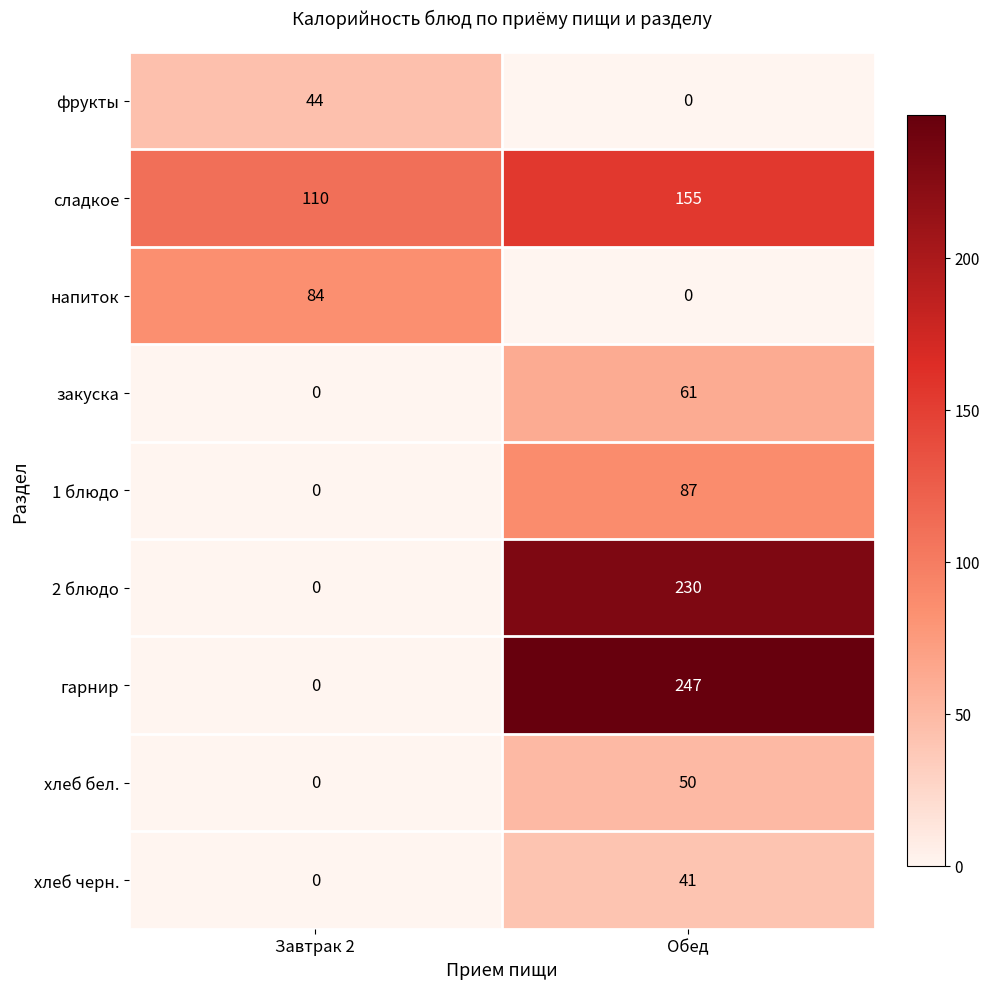

Which series changed the most between Завтрак 2 and Обед?

гарнир